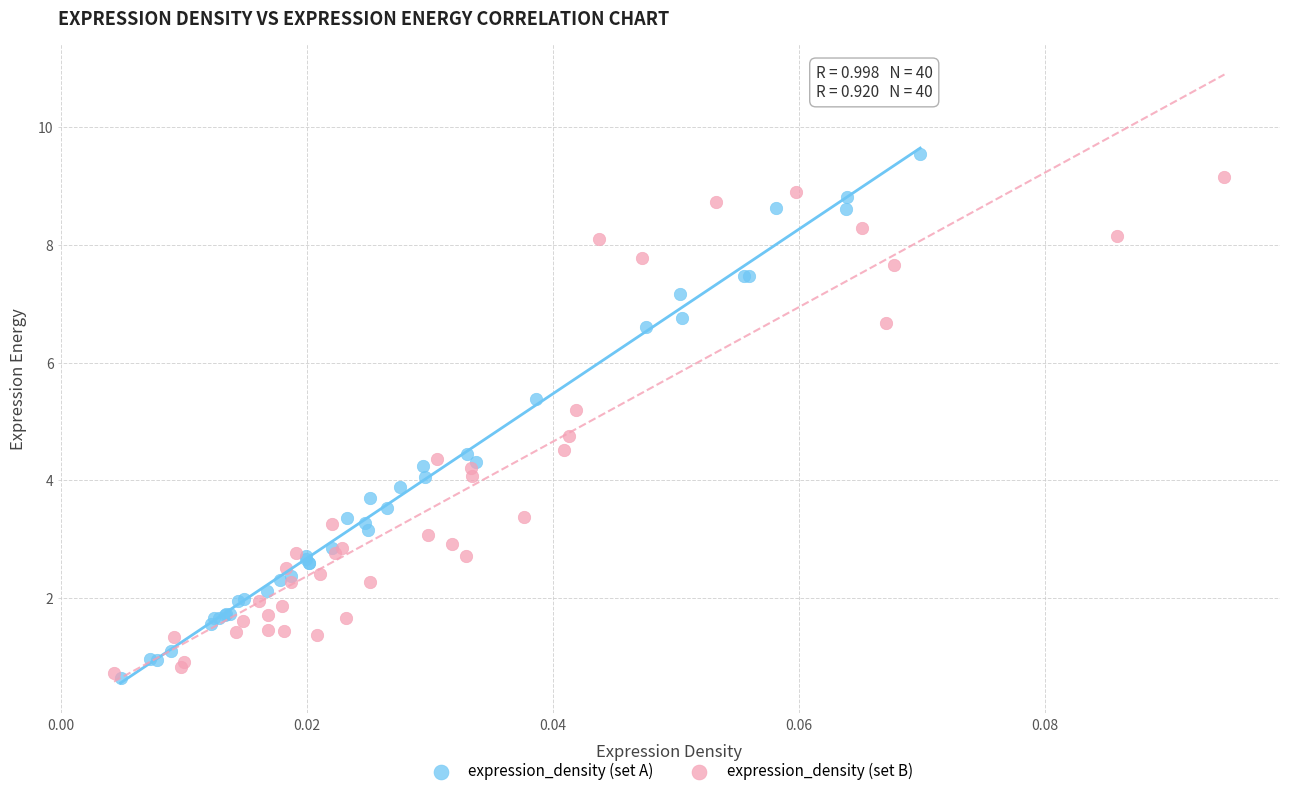

Which series contains the highest Y value?

expression_density (set A)